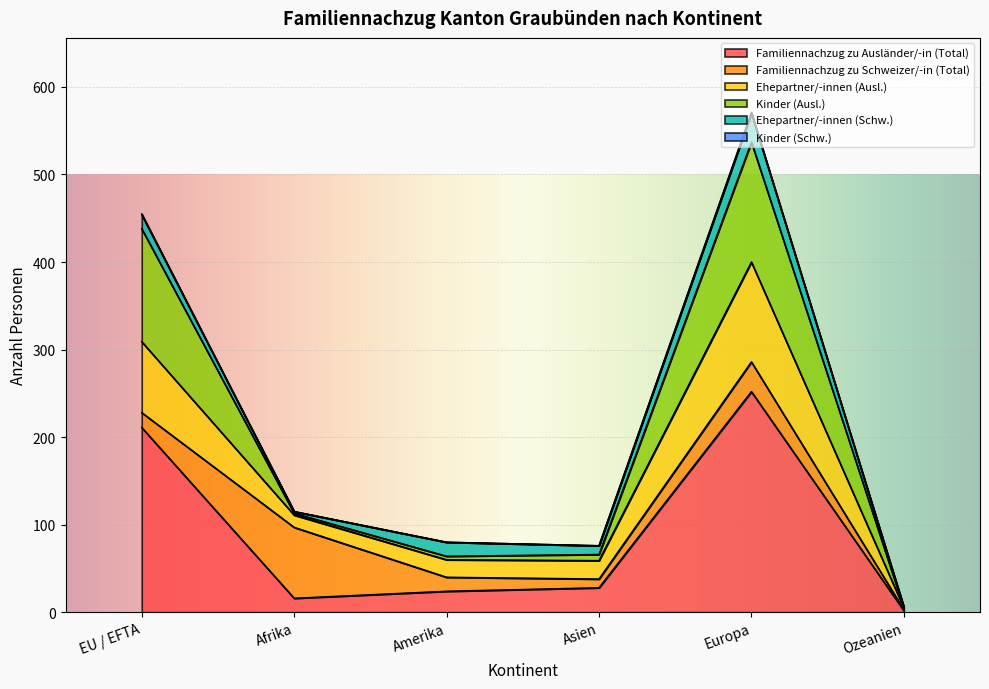

The value of Familiennachzug zu Ausländer/-in (Total) at Amerika is 11. True or false?

False